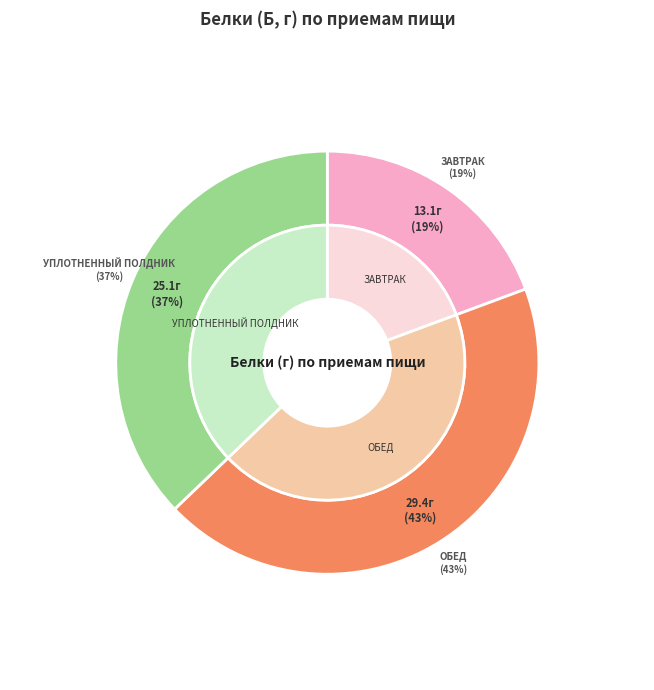

Is there any slice that represents more than half of the pie?

No